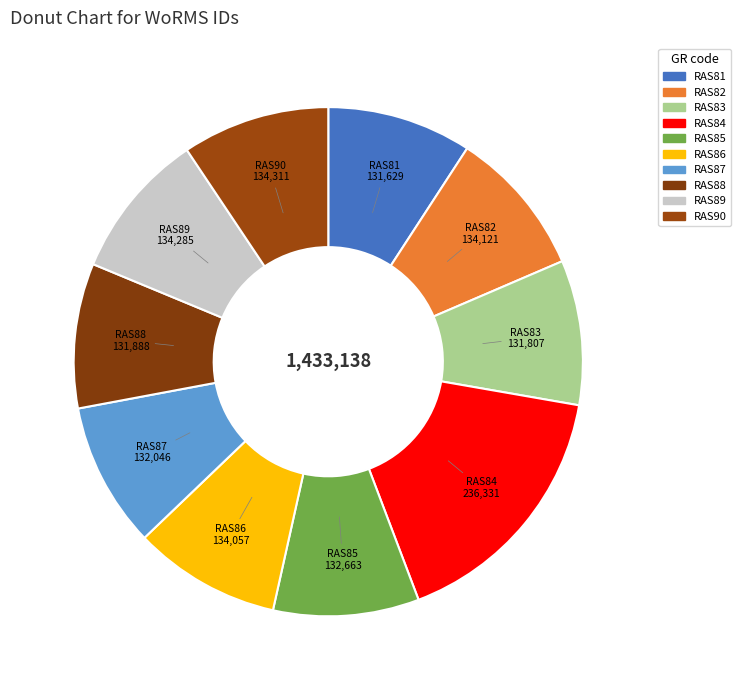

Is RAS89 the majority of the pie?

No